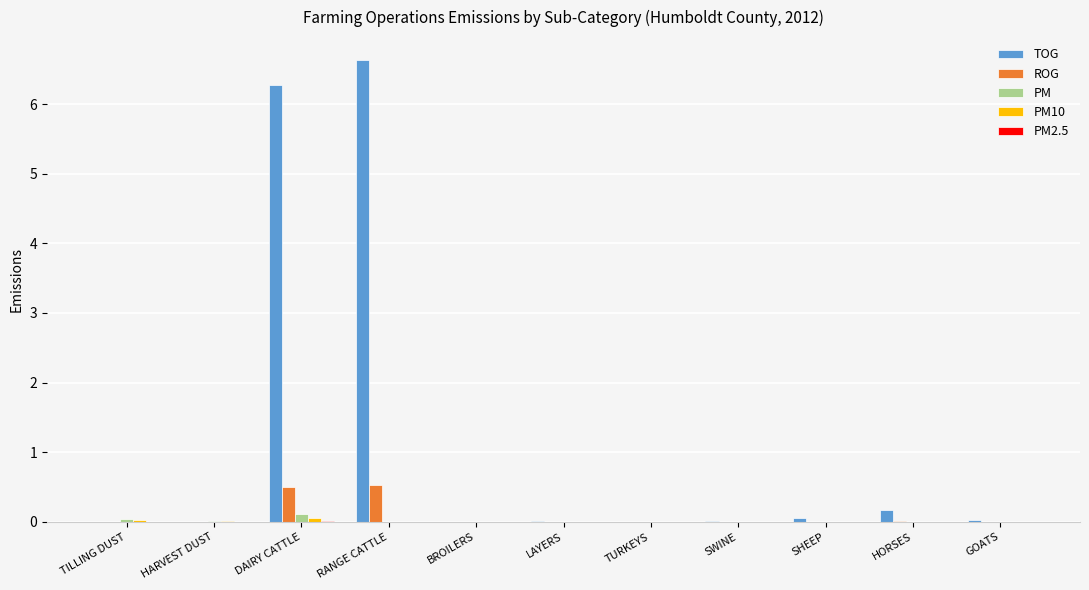

What is the greatest value displayed?

6.6